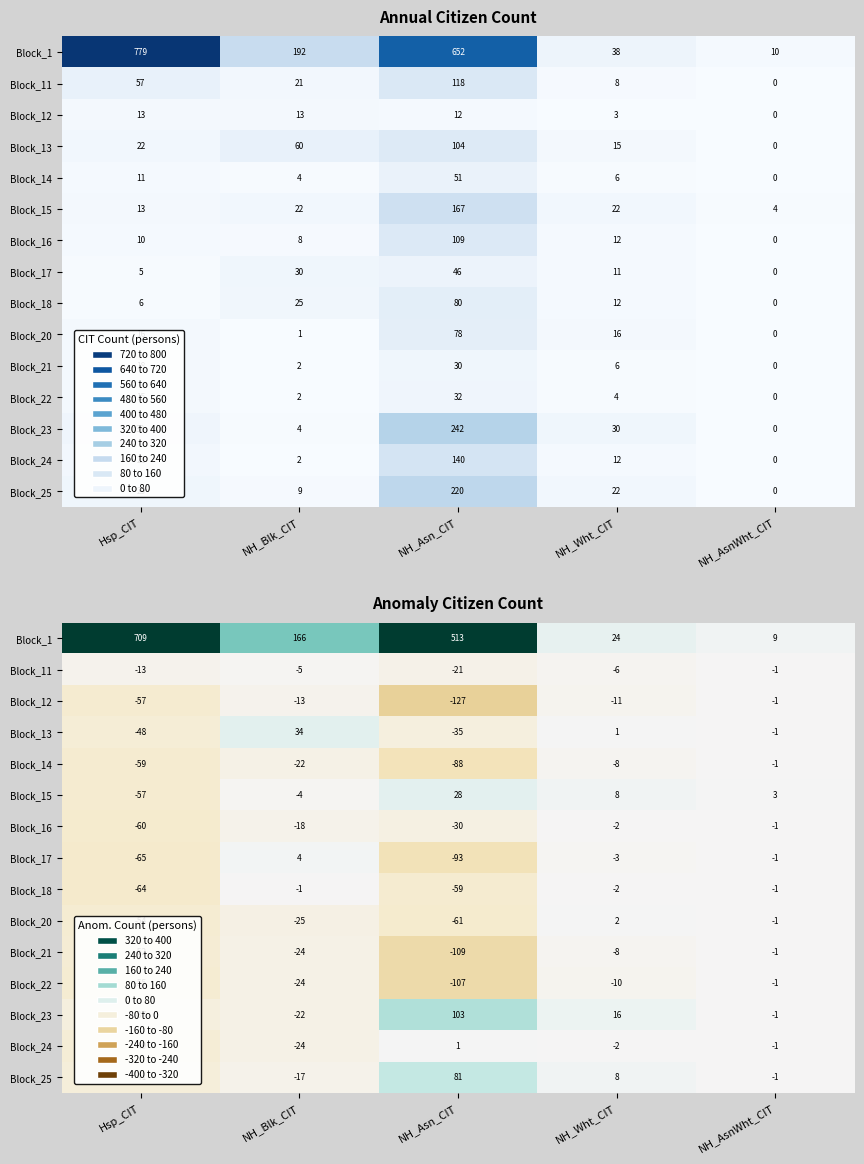

True or false: Block_24 has a value of -1.3 at NH_AsnWht_CIT.

False